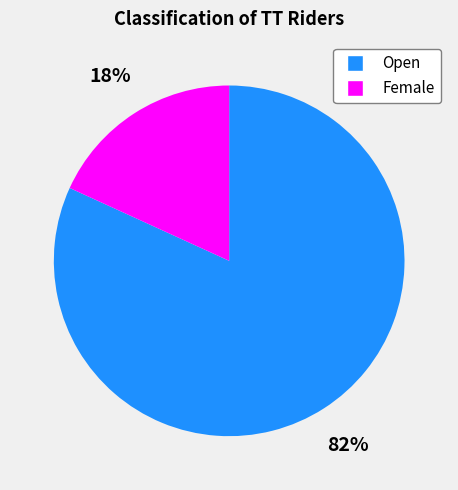

To the nearest percent, what is the difference between the largest and smallest slice percentages?

64%